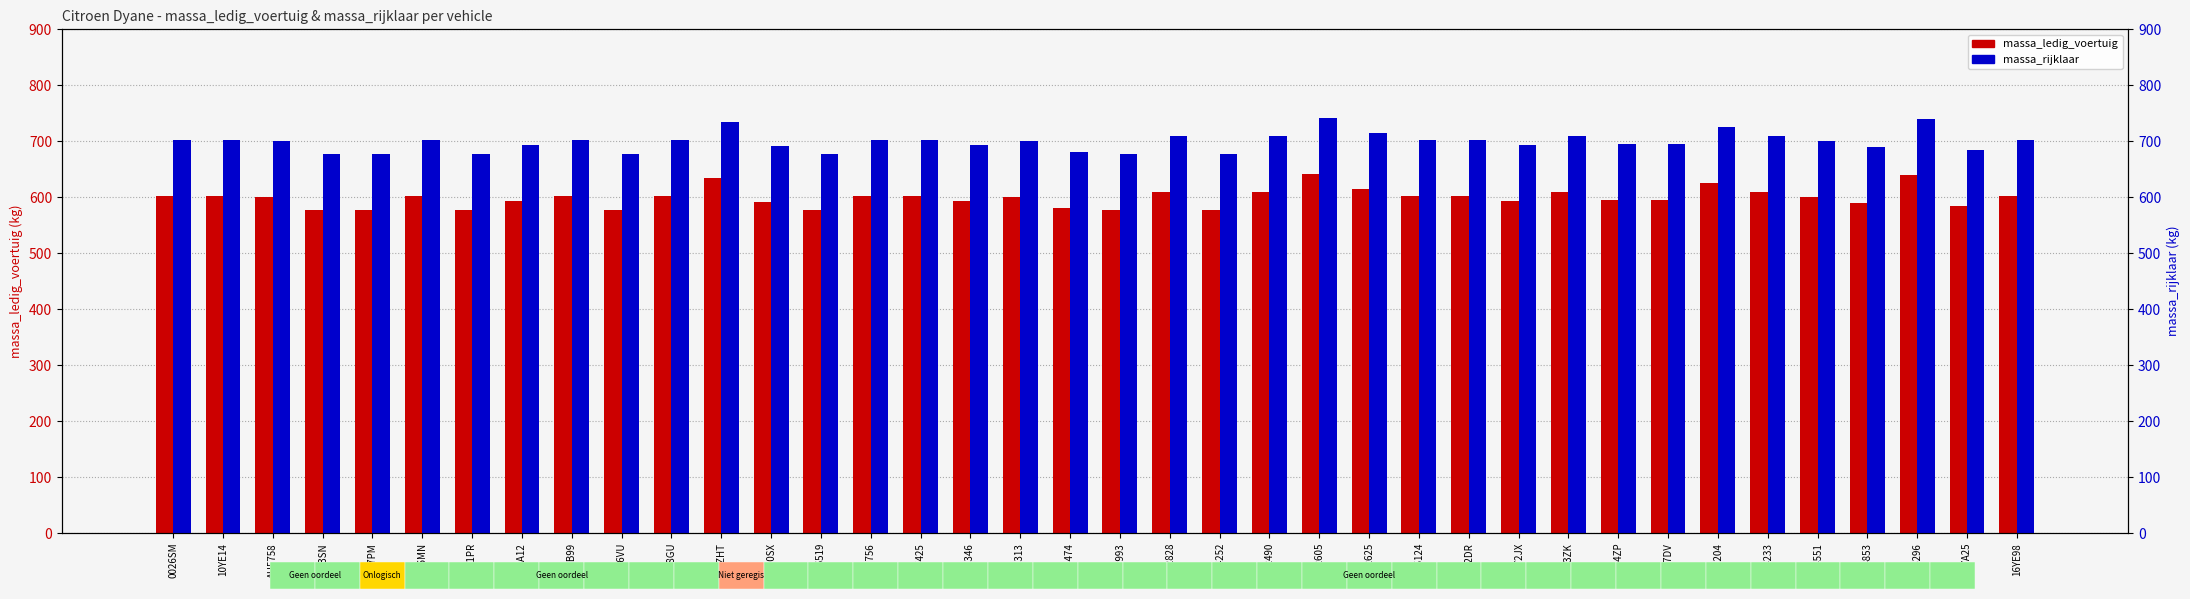

Is the value of massa_ledig_voertuig at 4006MN greater than the value of massa_rijklaar at PM4551?

No